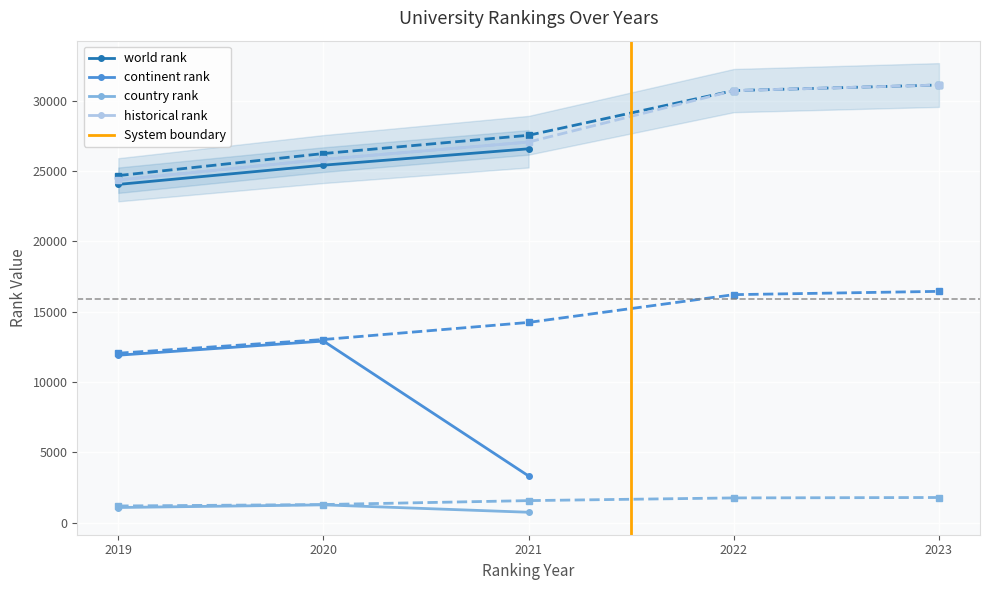

True or false: historical rank and continent rank intersect in this chart.

False